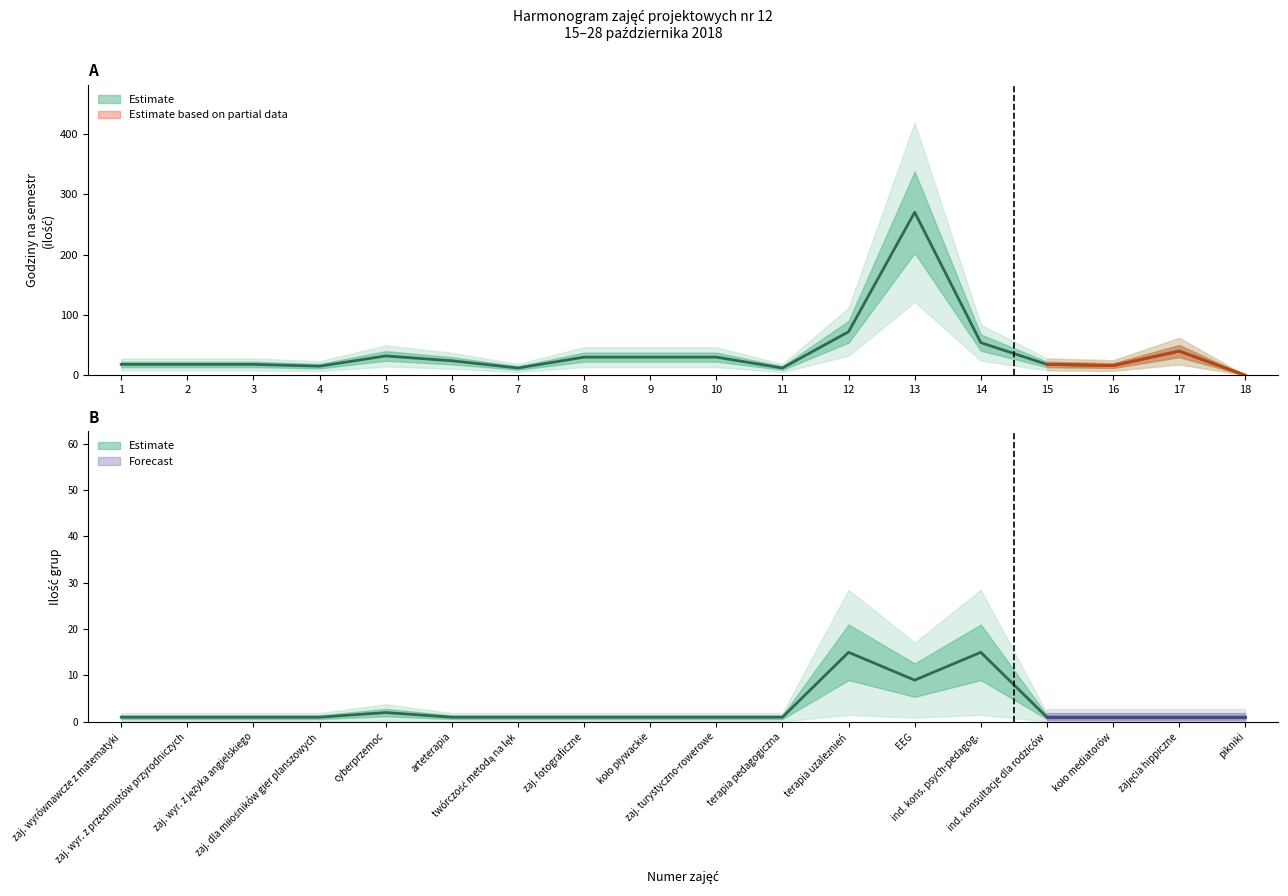

What is the sum of the ilość godzin na I sem. values at 13 and 8?

300